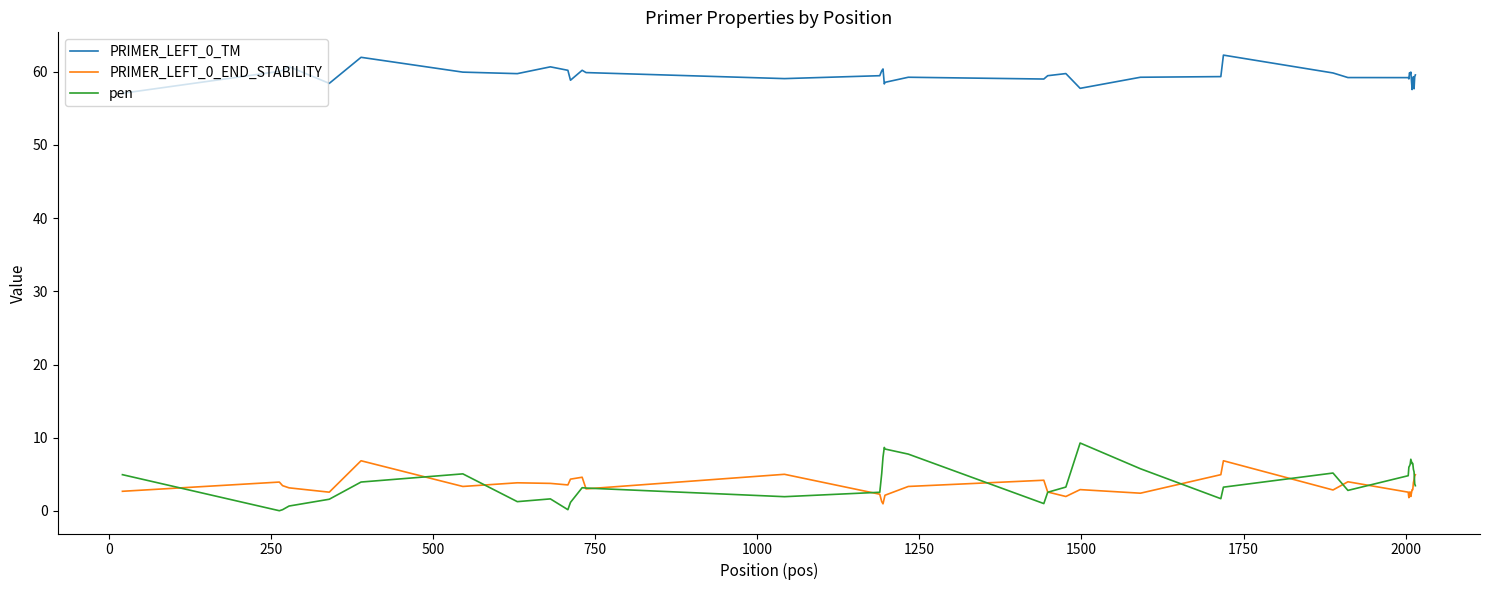

What is the sum of all PRIMER_LEFT_0_END_STABILITY values?

134.1